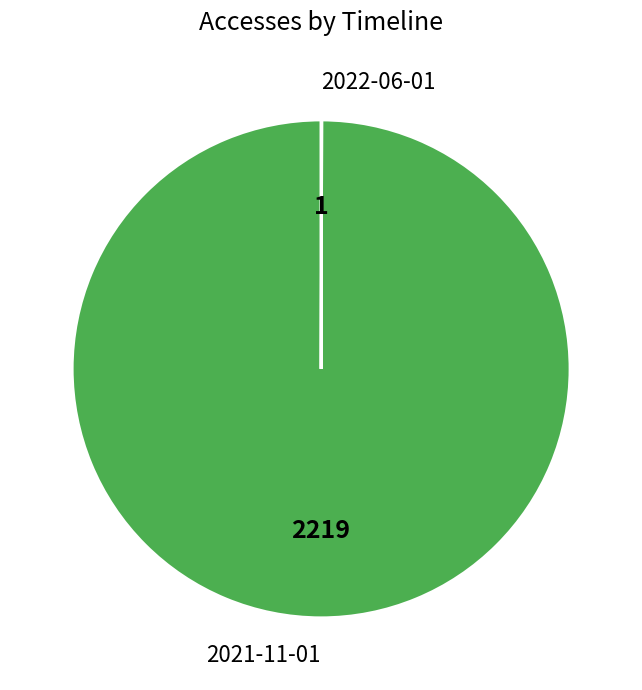

Which slice is the largest?

2021-11-01